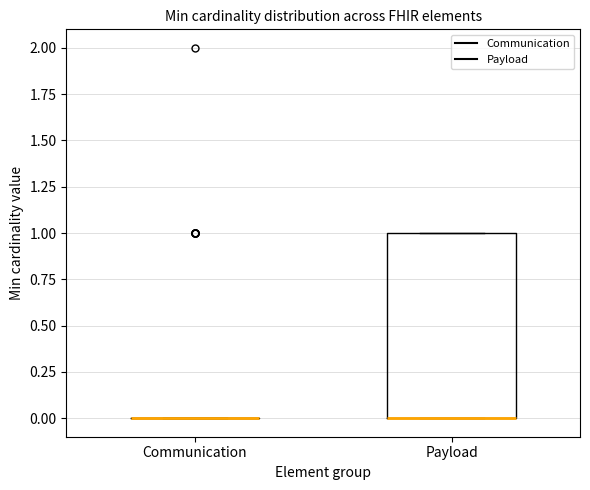

Reading left to right, transcribe this box plot: for each box, give where its median line is, the range the box spans, and where its two whiskers end, as read against the y-axis. The values are not printed on the chart, so give them approximately, as read against the axis.

Communication: box collapsed to a line at 0, whiskers 0 to 0
Payload: median 0 (drawn on the box's lower edge), box 0 to 1, whiskers 0 to 1